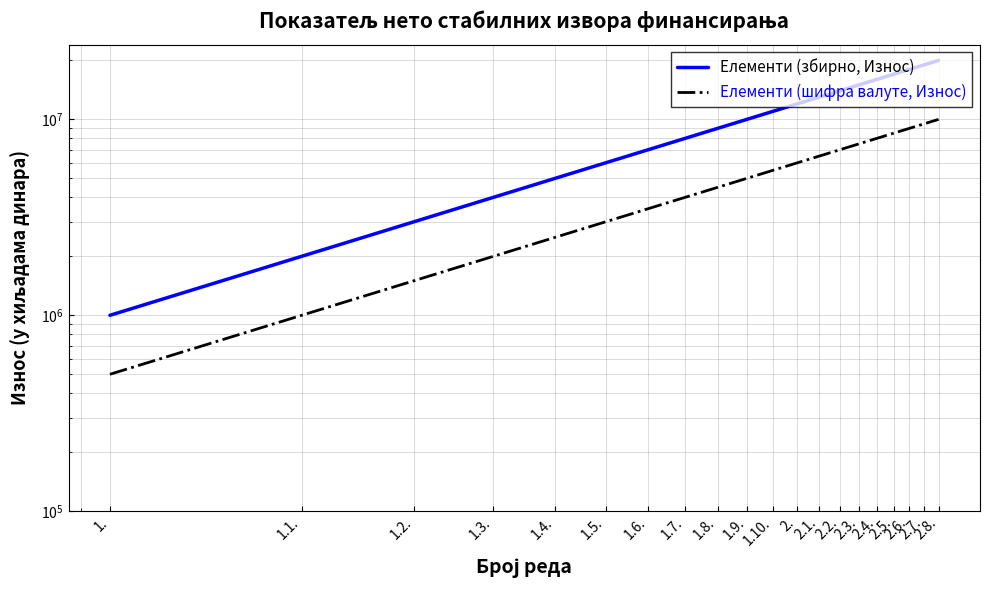

At which label is Елементи (шифра валуте, Износ) closest to 5250000?

1.9.